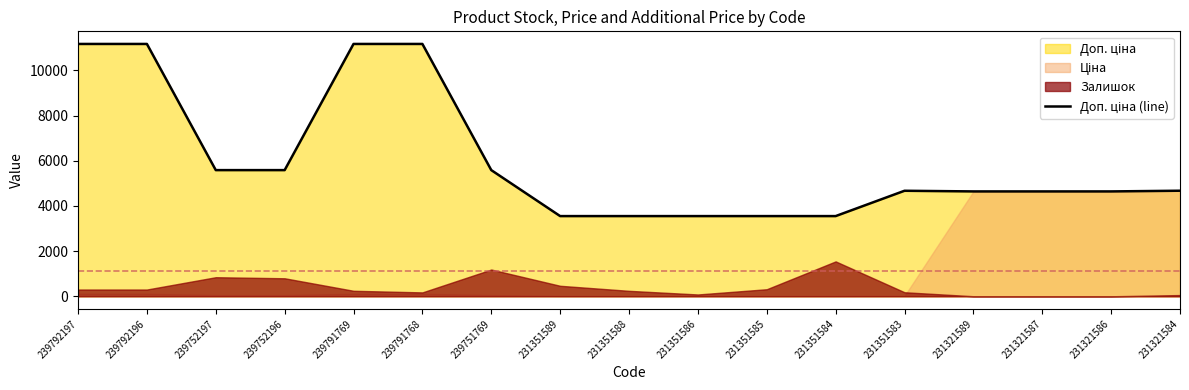

What is the sum of the values at 231351585 and 239792197?

14719